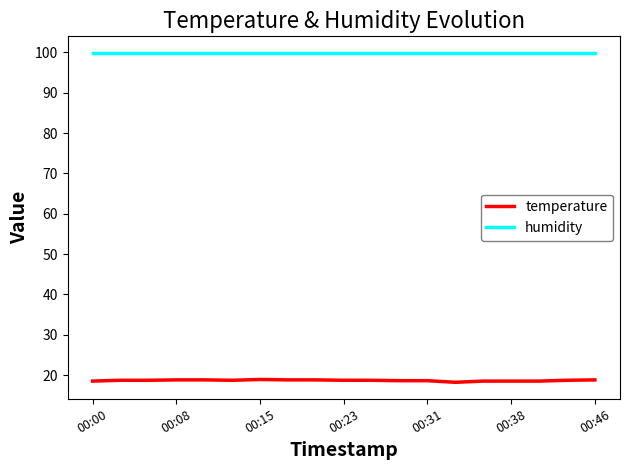

True or false: temperature and humidity cross at least once.

False